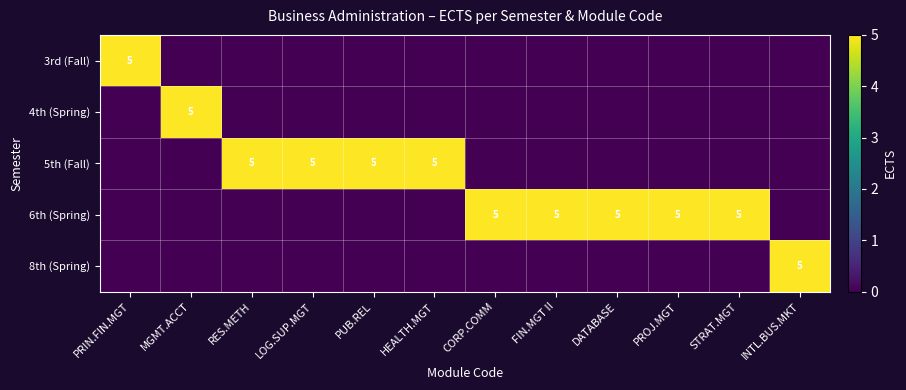

Rank the categories by 5th (Fall) value from lowest to highest.

PRIN.FIN.MGT, MGMT.ACCT, CORP.COMM, FIN.MGT II, DATABASE, PROJ.MGT, STRAT.MGT, INTL.BUS.MKT, RES.METH, LOG.SUP.MGT, PUB.REL, HEALTH.MGT